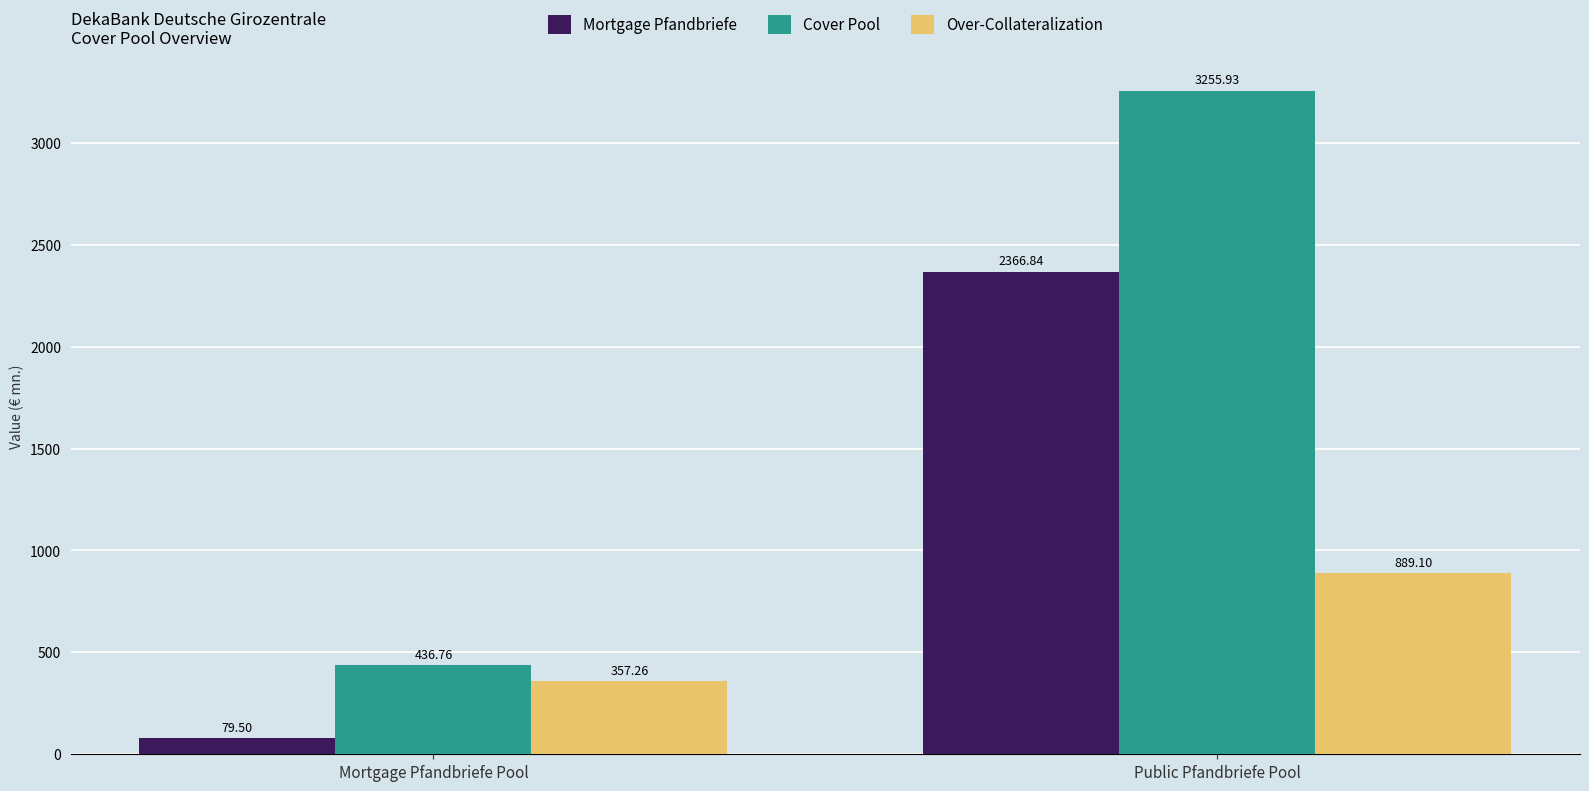

What is the difference between the Mortgage Pfandbriefe values at Public Pfandbriefe Pool and Mortgage Pfandbriefe Pool?

2287.3